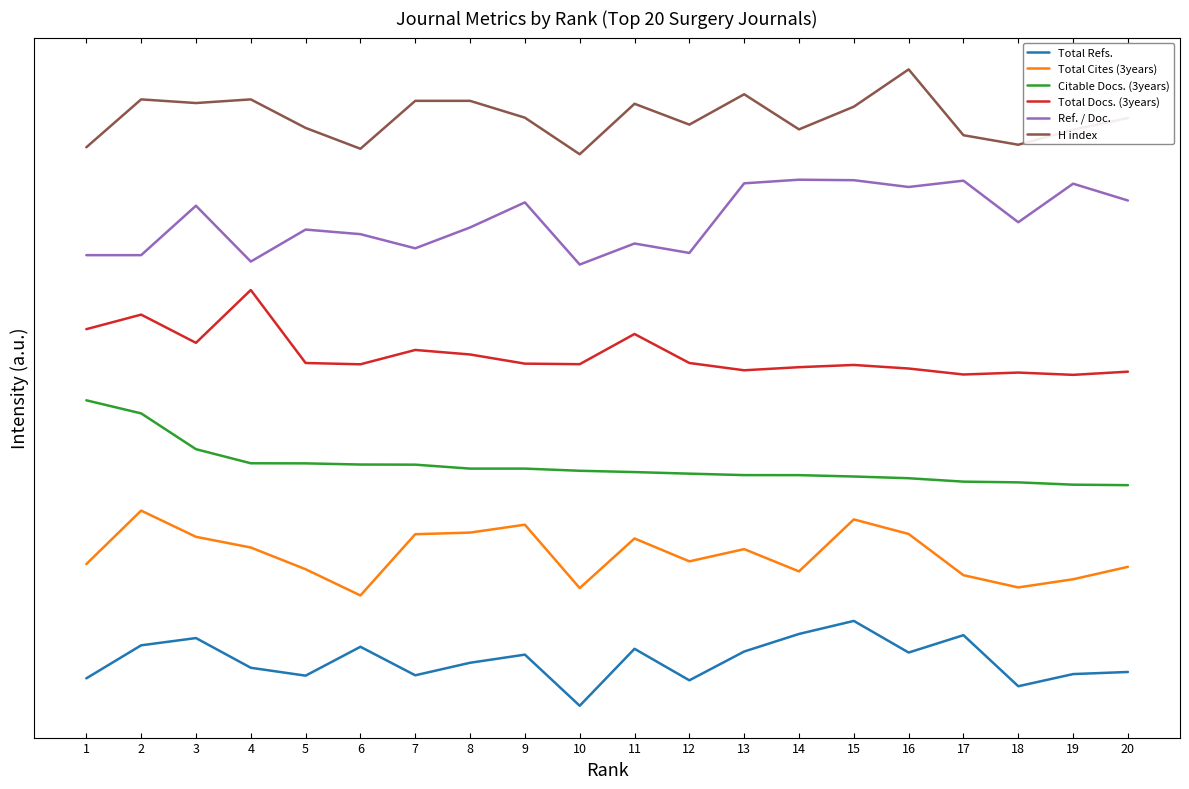

At which category does the chart reach its peak across all series?

16